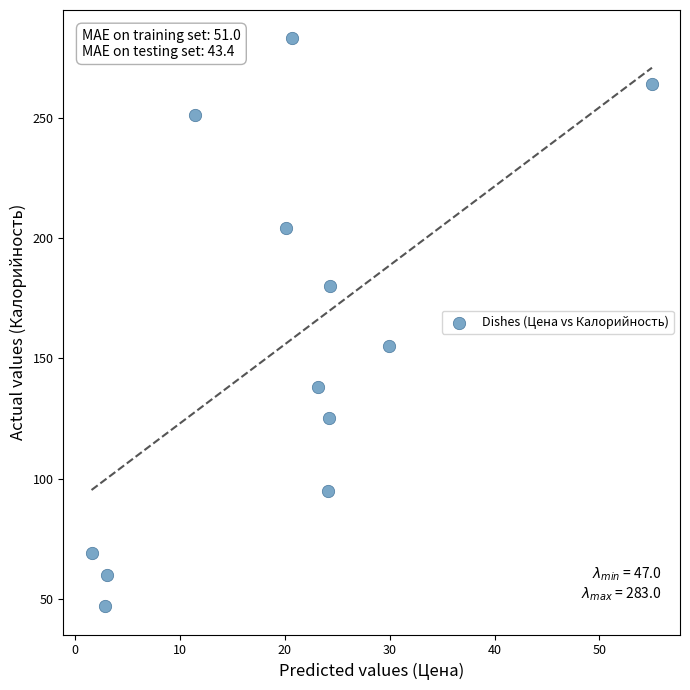

What Y value in the scatter plot is closest to 165?

155